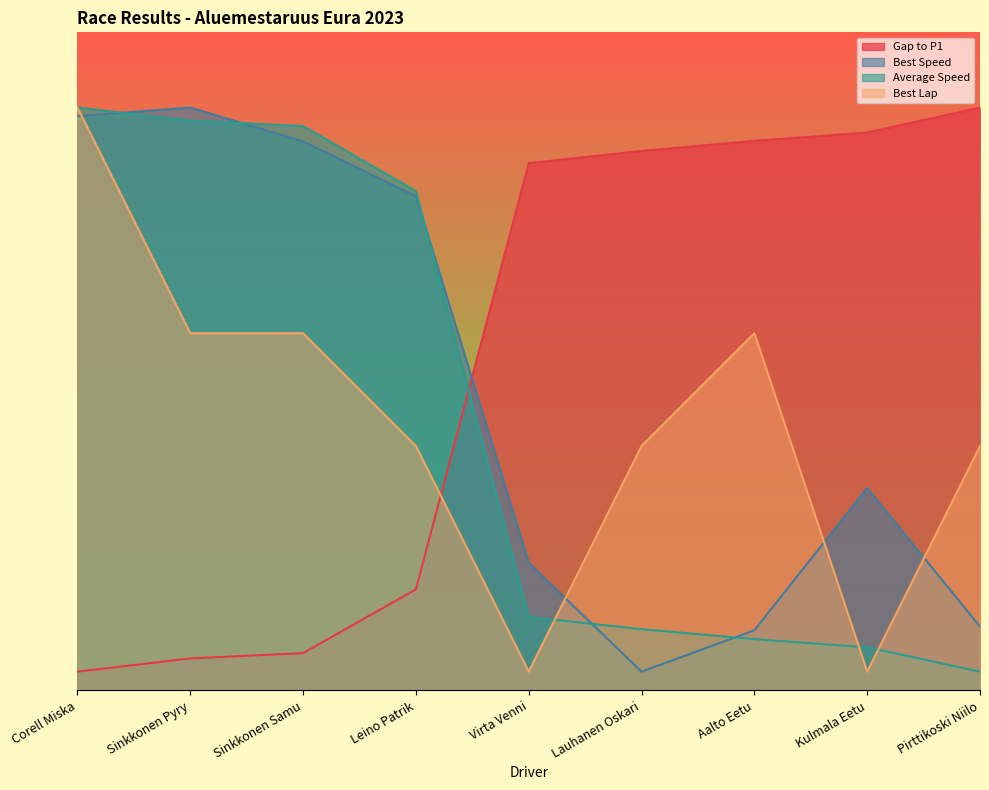

What is the minimum value for Gap to P1?

2.0